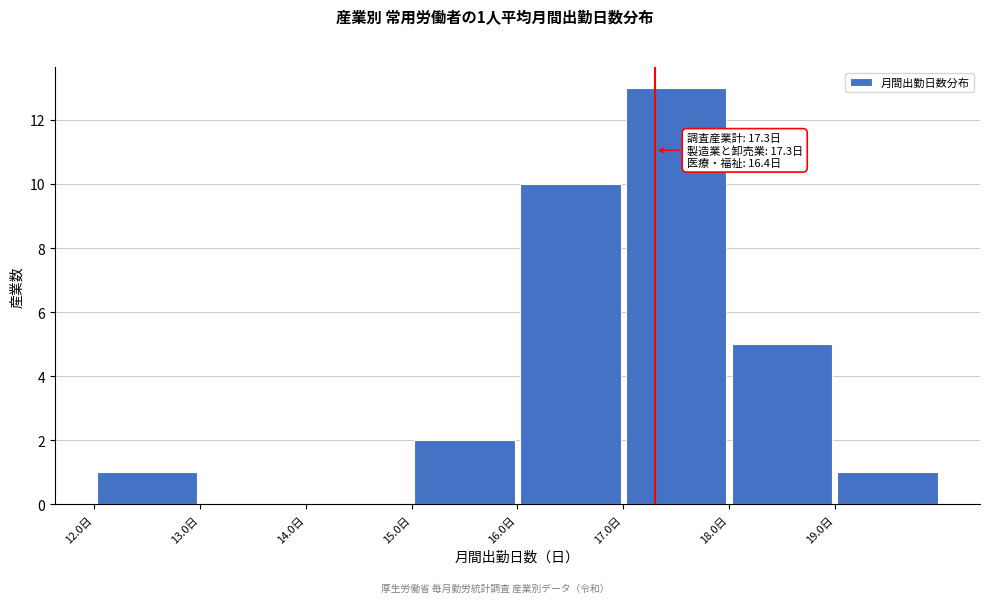

Which range on the x-axis has the tallest bar?

17 to 18